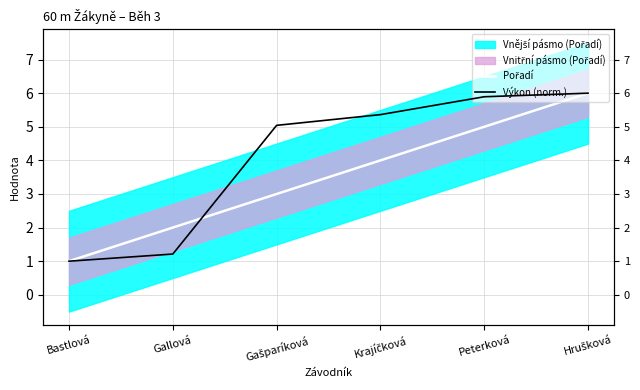

How many data points in Pořadí are less than 4?

3